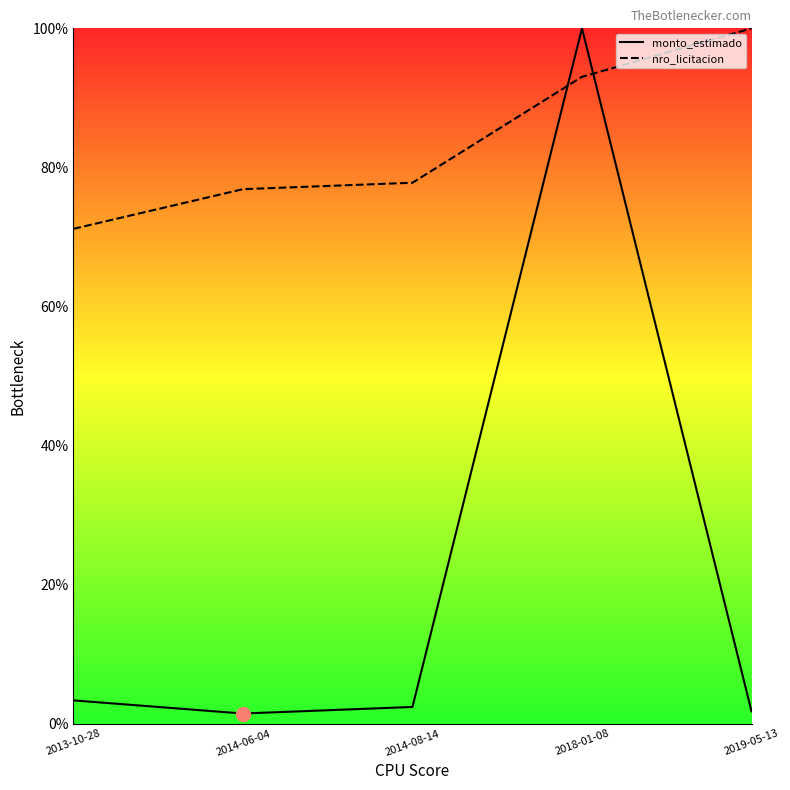

List the series in order of their overall mean, highest first.

nro_licitacion, monto_estimado